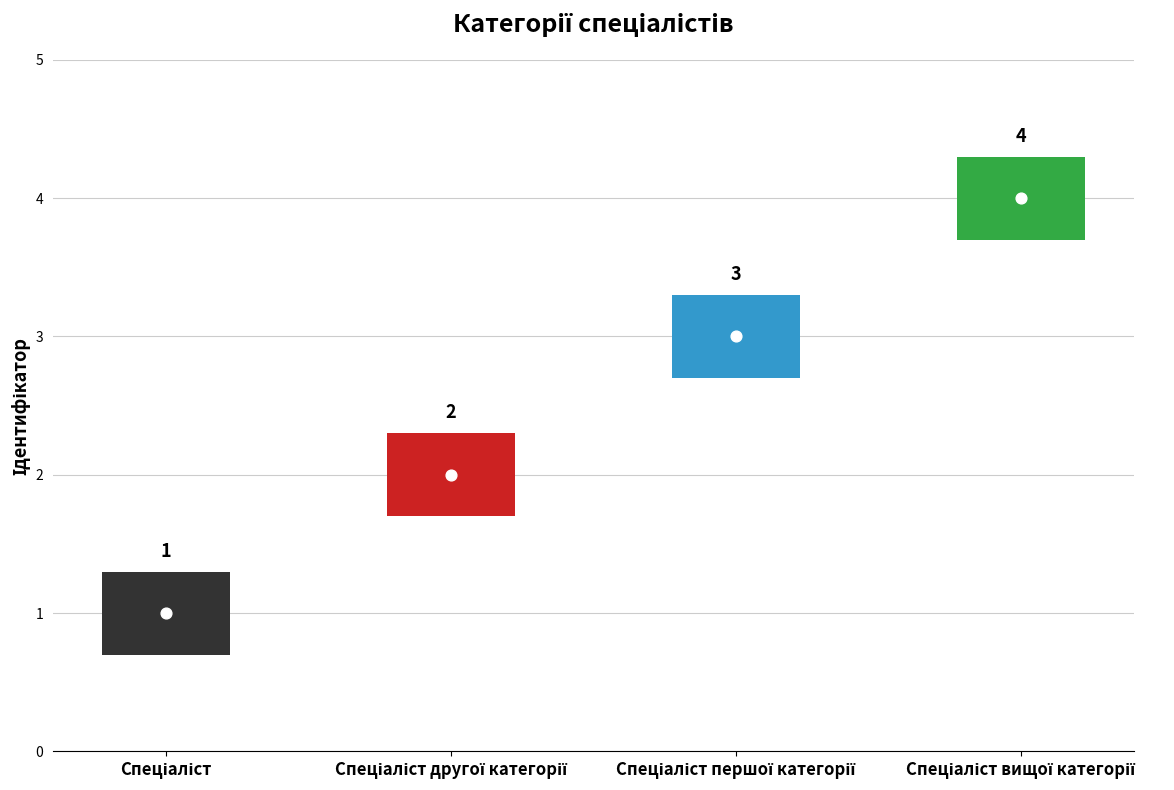

Approximately how many times larger is the value at Спеціаліст compared to Спеціаліст другої категорії?

0.5